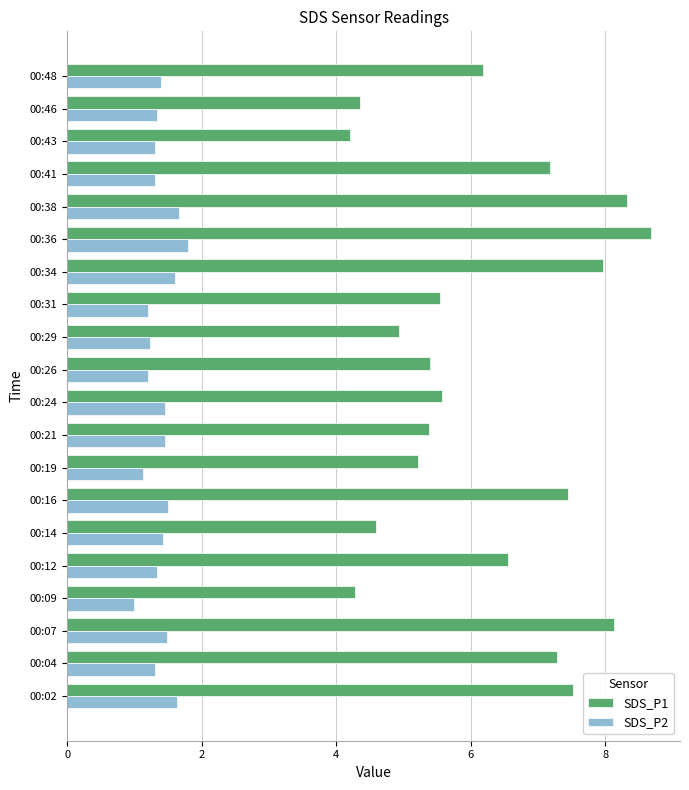

Rank the series at 00:12 from lowest to highest value.

SDS_P2, SDS_P1